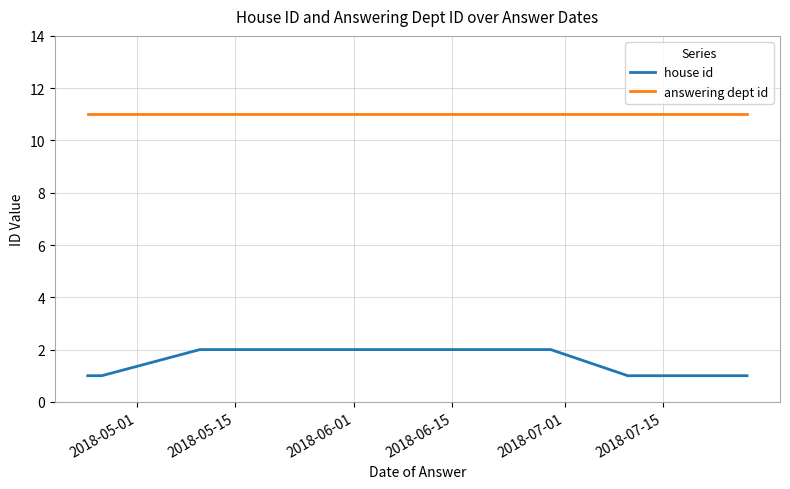

Does the chart display data point markers on the line(s)?

No